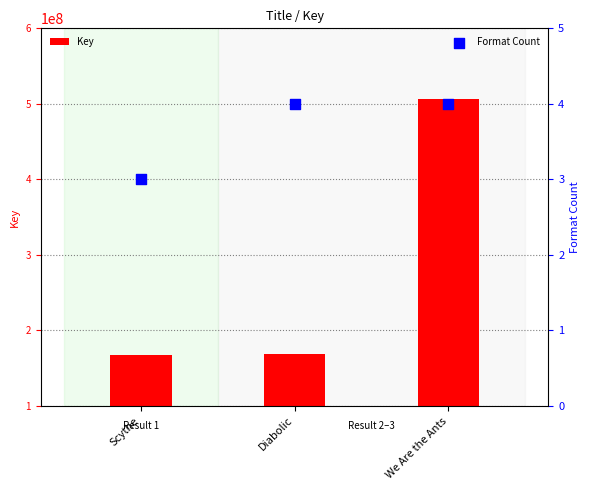

Is the value of Key at Scythe greater than the value of Format Count at We Are the Ants?

Yes